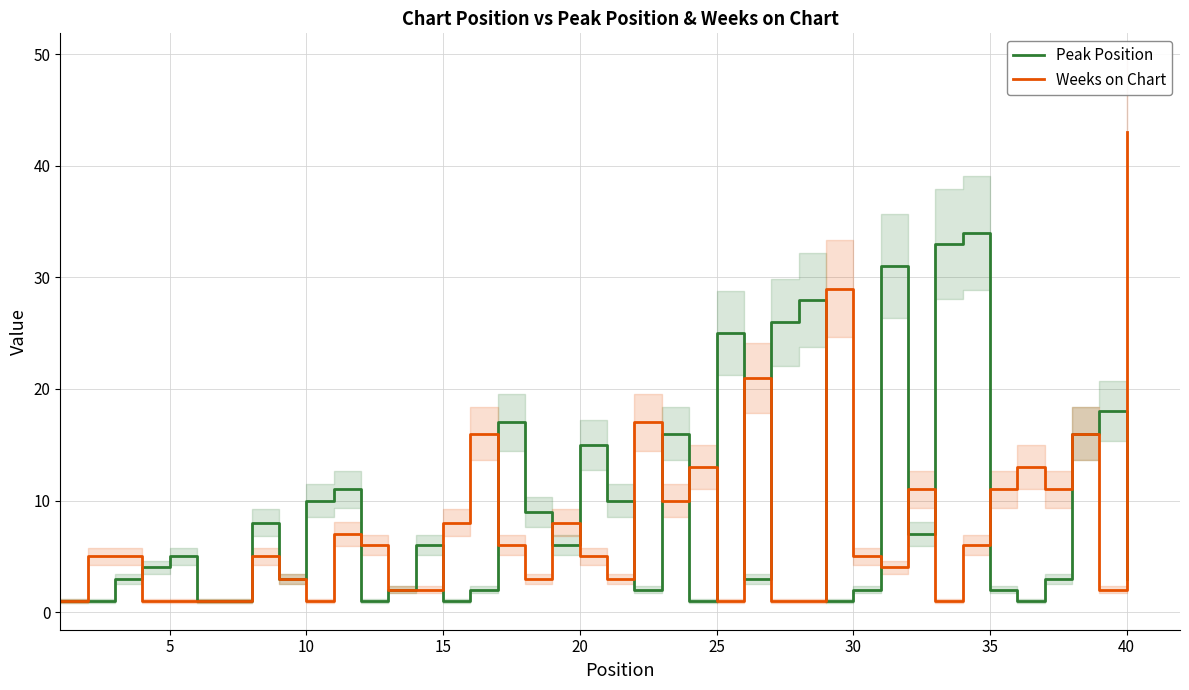

Count the number of categories in the chart.

40